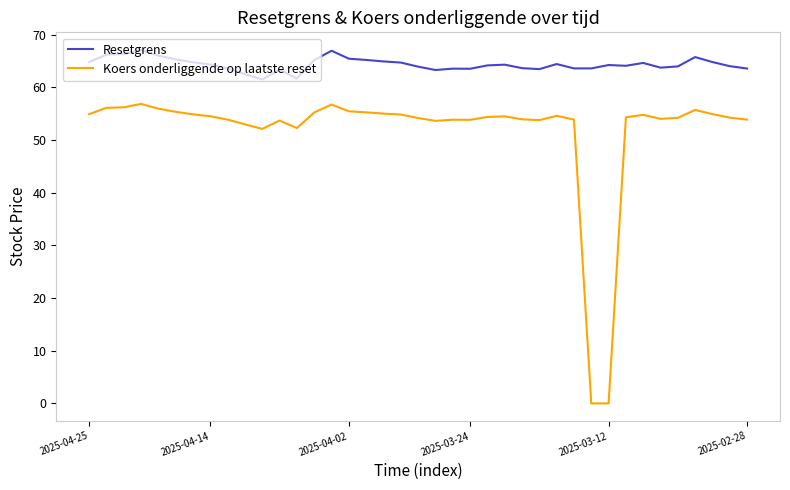

Is this an area chart (filled region under the line)?

No